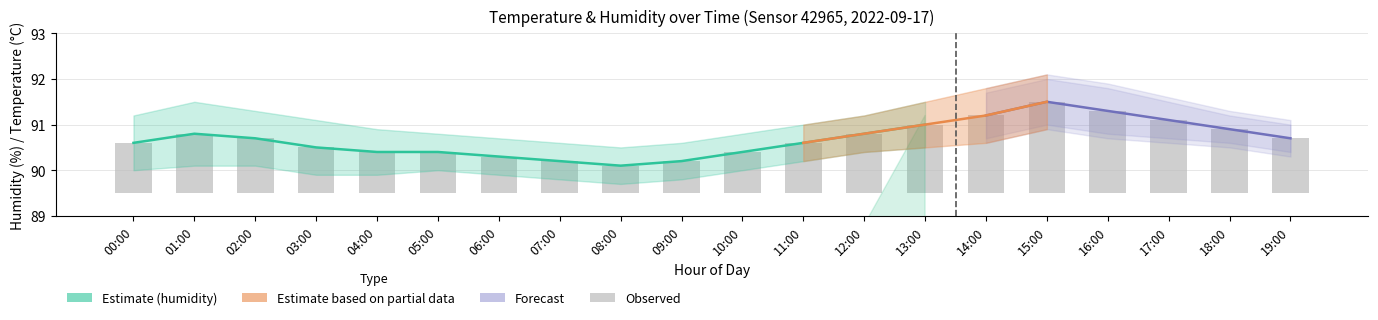

What position from the left is 12:00?

13